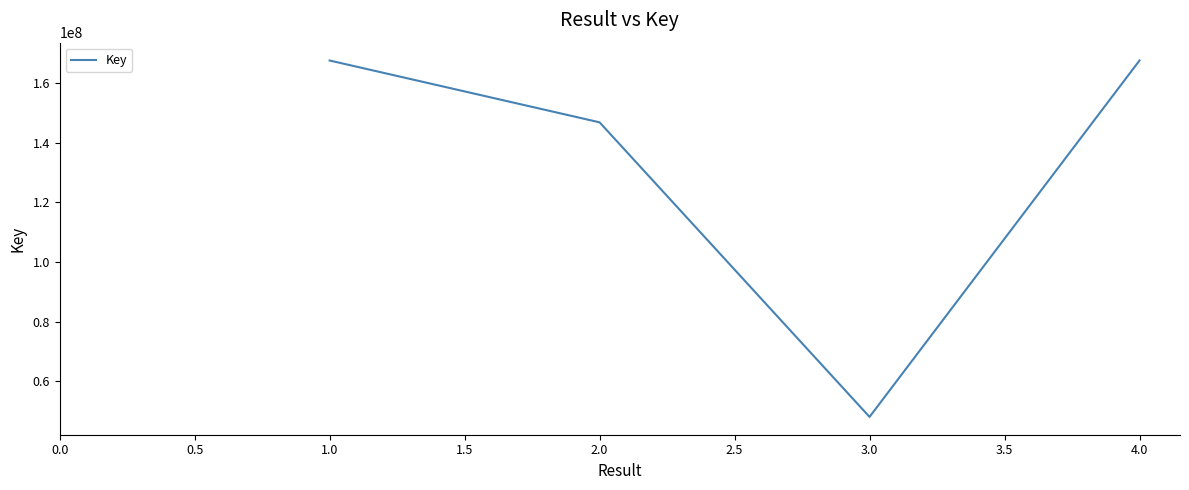

How many values are below 167498313?

2